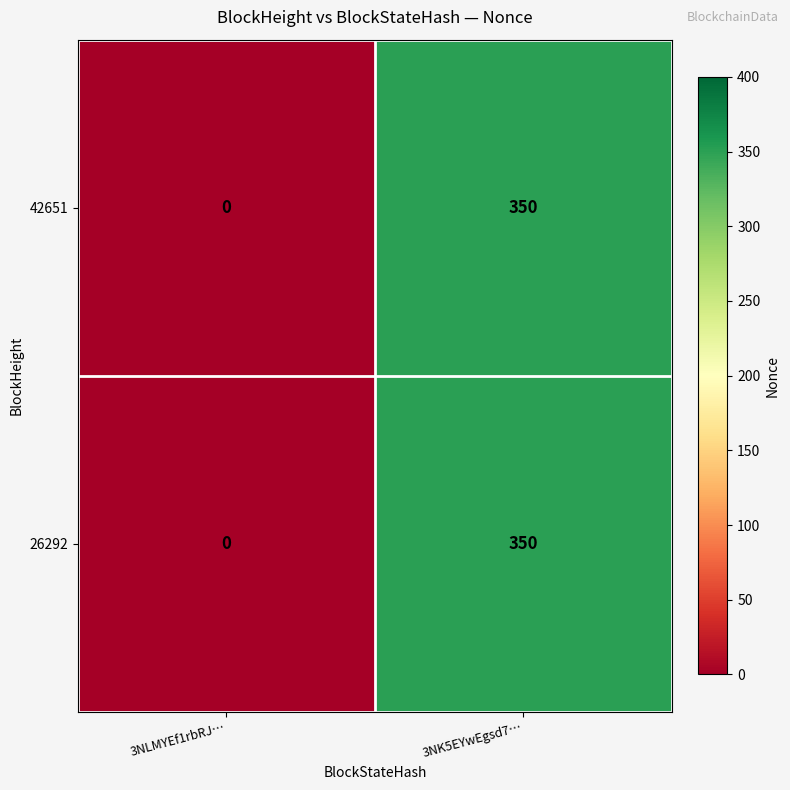

List the labels in order of 42651 value, largest first.

3NK5EYwEgsd7…, 3NLMYEf1rbRJ…